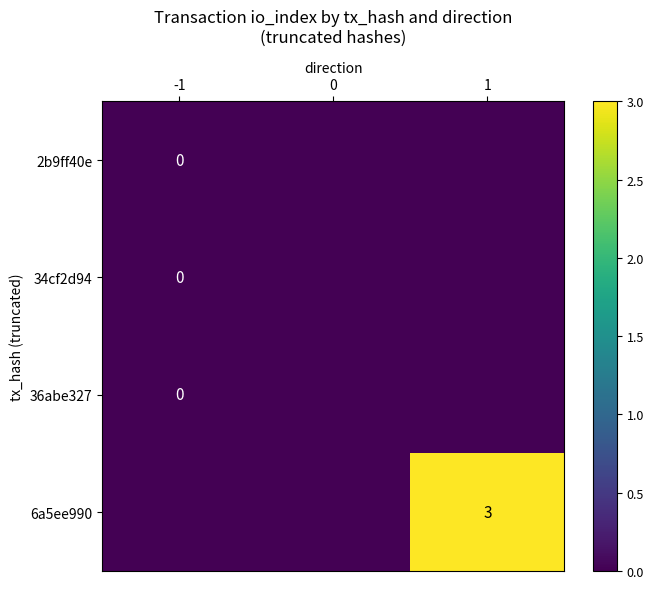

Which series has the largest range (max minus min)?

6a5ee990